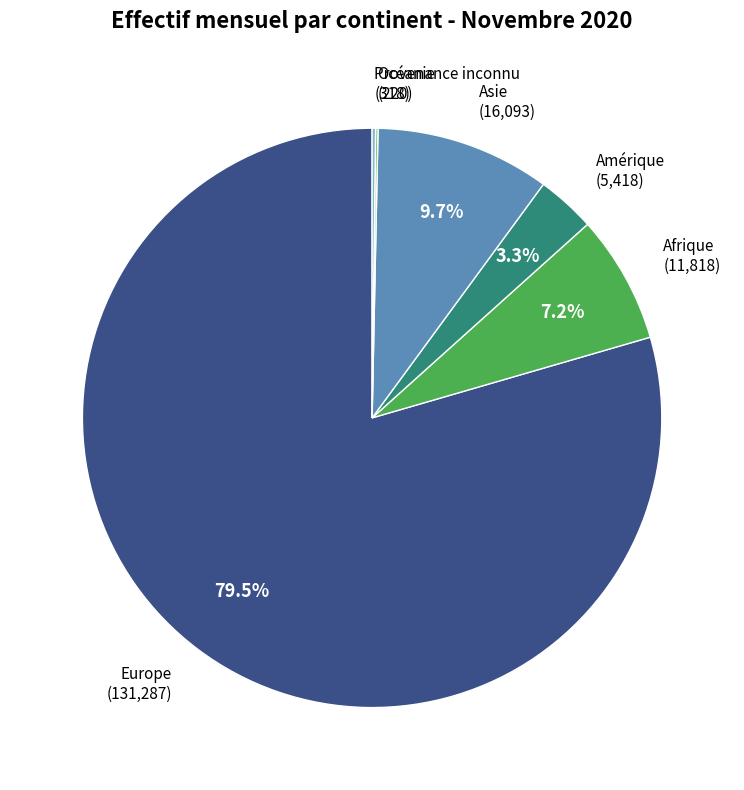

Does any single category account for the majority?

Yes